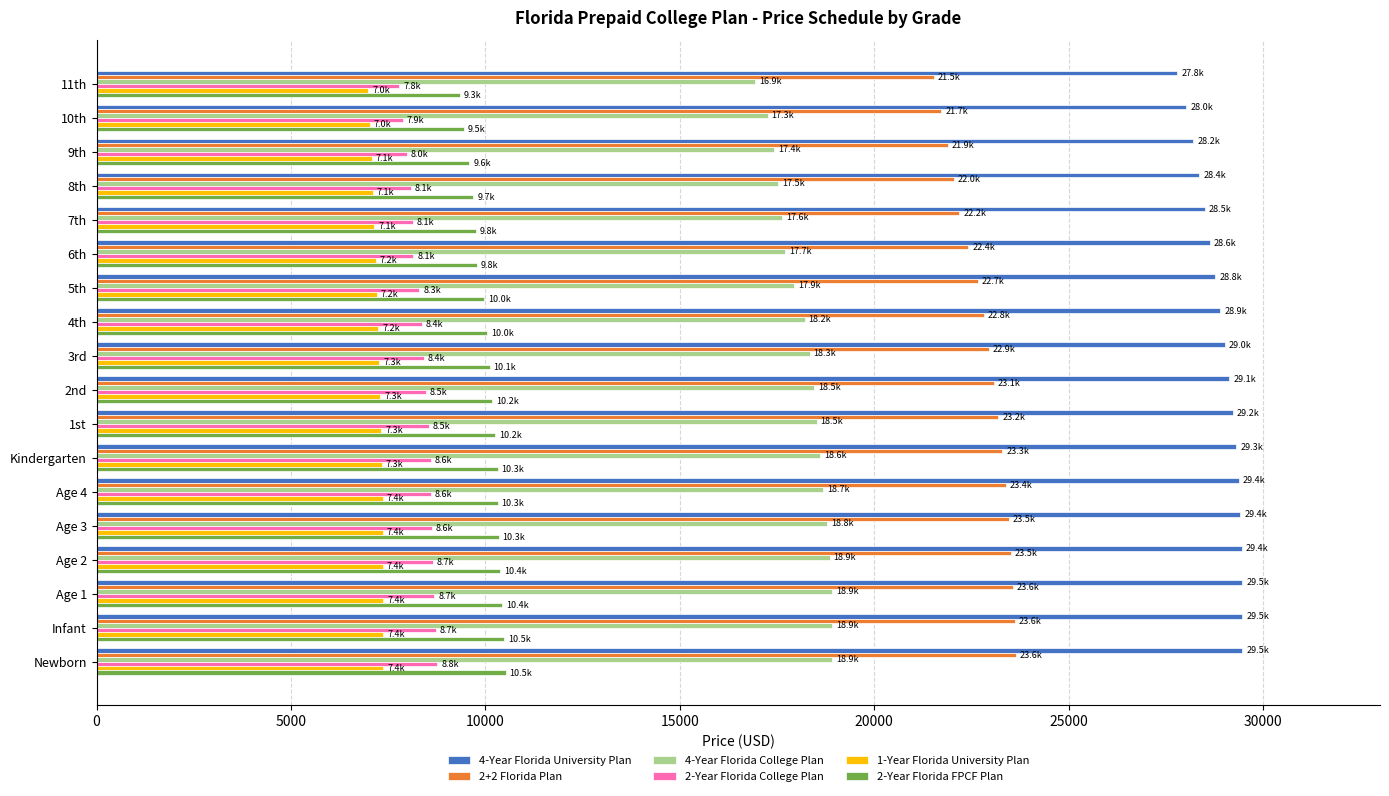

Rank the series by their maximum value, from highest to lowest.

4-Year Florida University Plan, 2+2 Florida Plan, 4-Year Florida College Plan, 2-Year Florida FPCF Plan, 2-Year Florida College Plan, 1-Year Florida University Plan